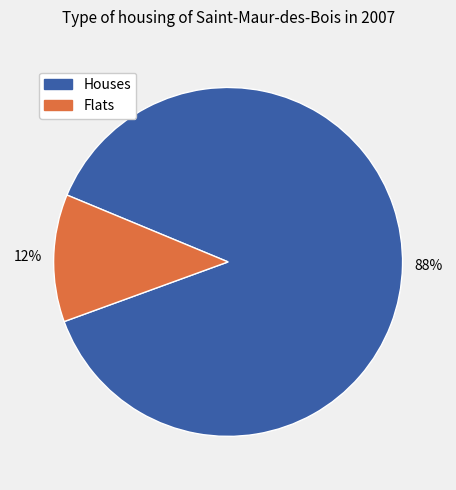

Is there a majority slice in this chart?

Yes